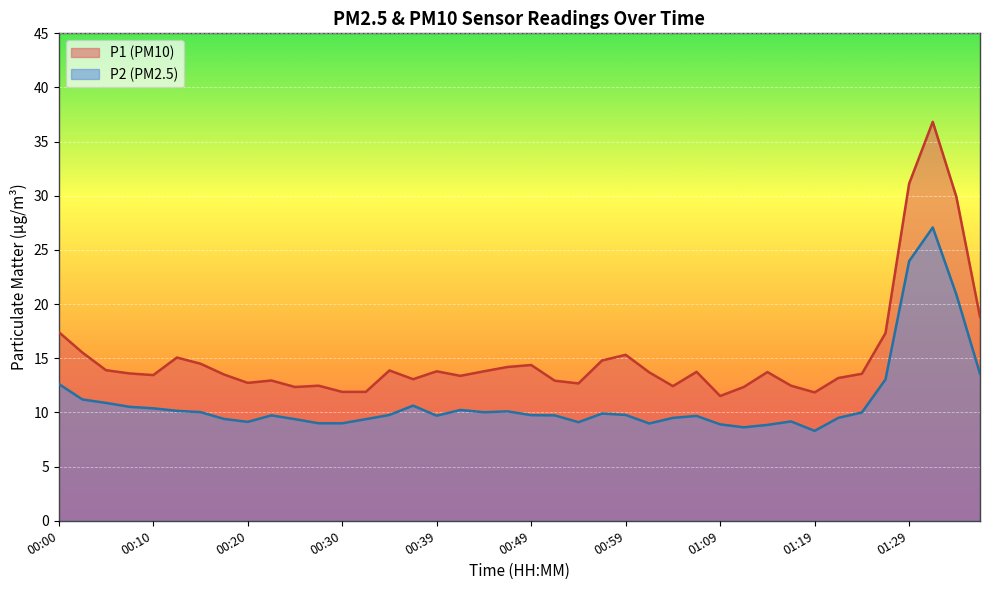

What are all the series names shown in the legend?

P1 (PM10), P2 (PM2.5)